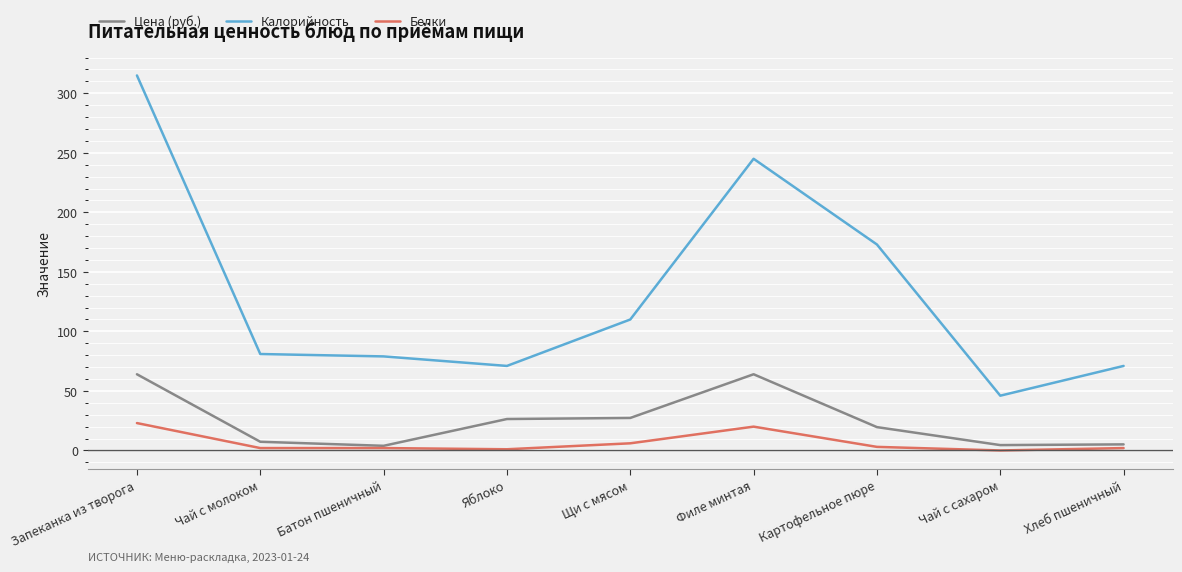

The Калорийность series shows 81.0 at Чай с молоком. True or false?

True